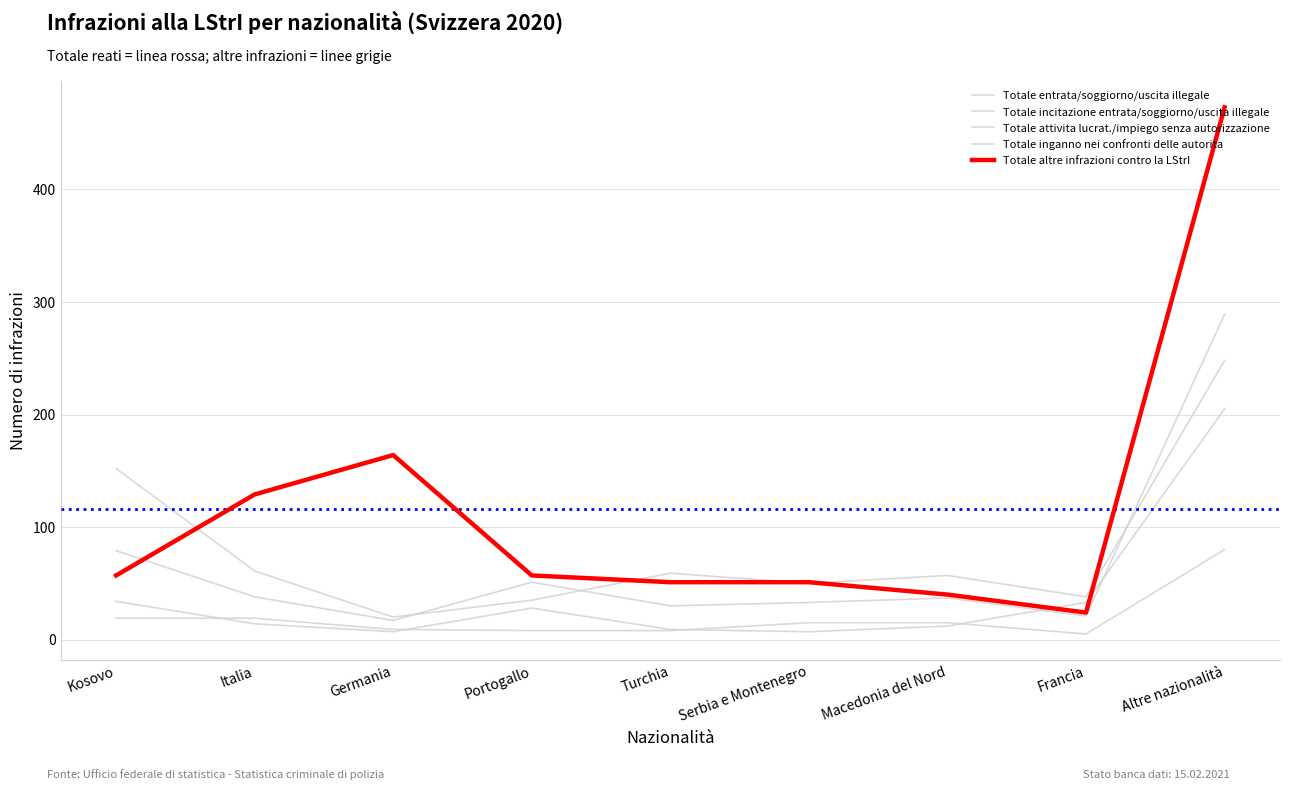

At which category does Totale incitazione entrata/soggiorno/uscita illegale reach its first local valley?

Germania